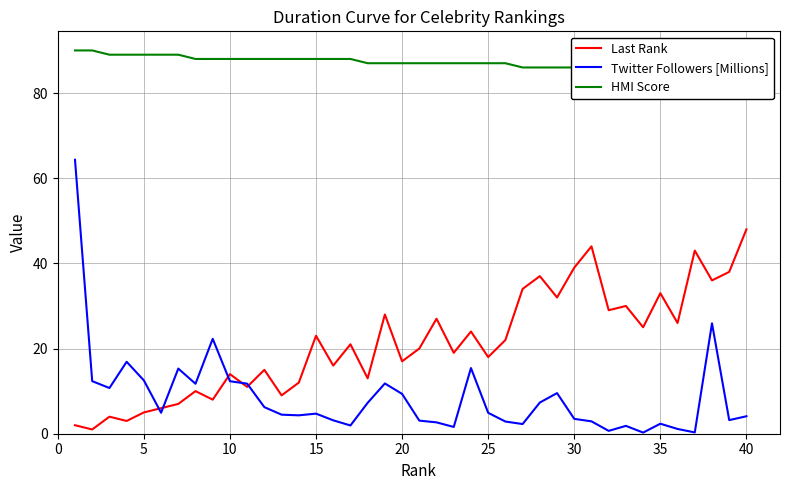

How many interior local peaks does the Twitter Followers [Millions] series have?

10